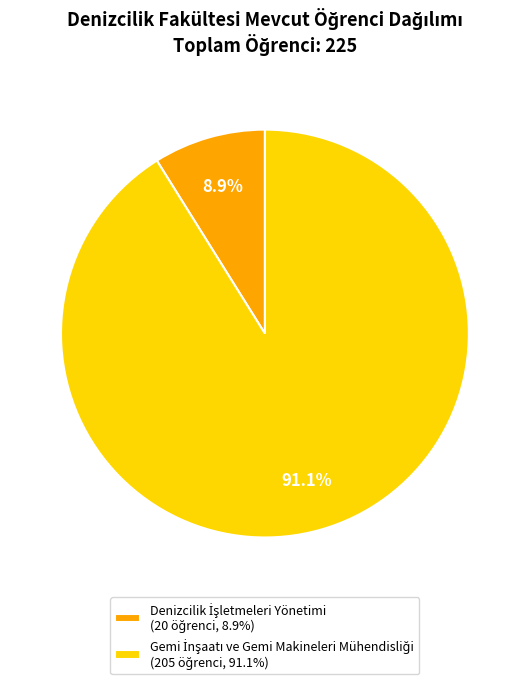

Is it true that Denizcilik İşletmeleri Yönetimi is 2% of the pie?

False